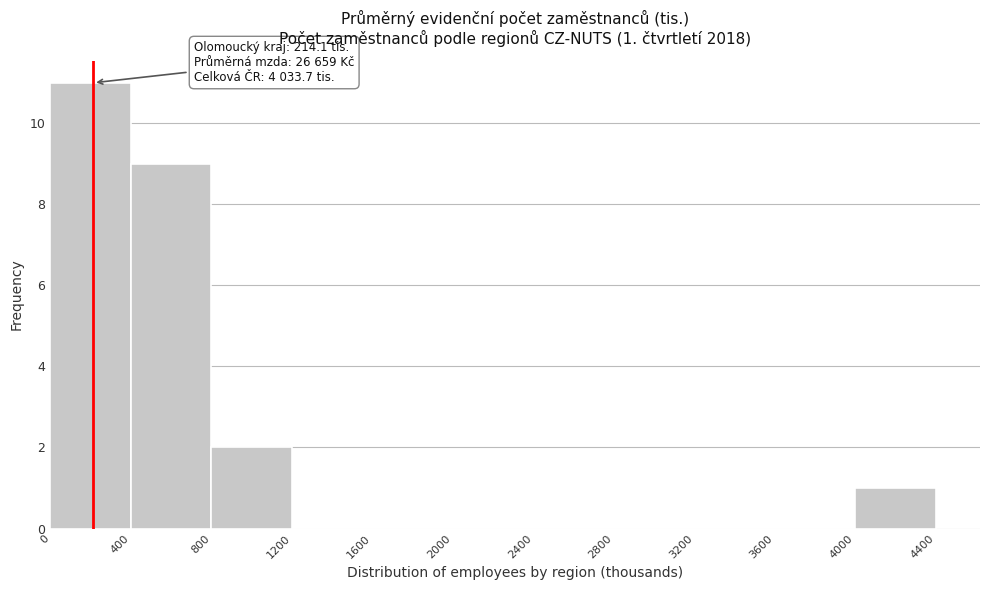

Which range on the x-axis has the tallest bar?

0 to 400